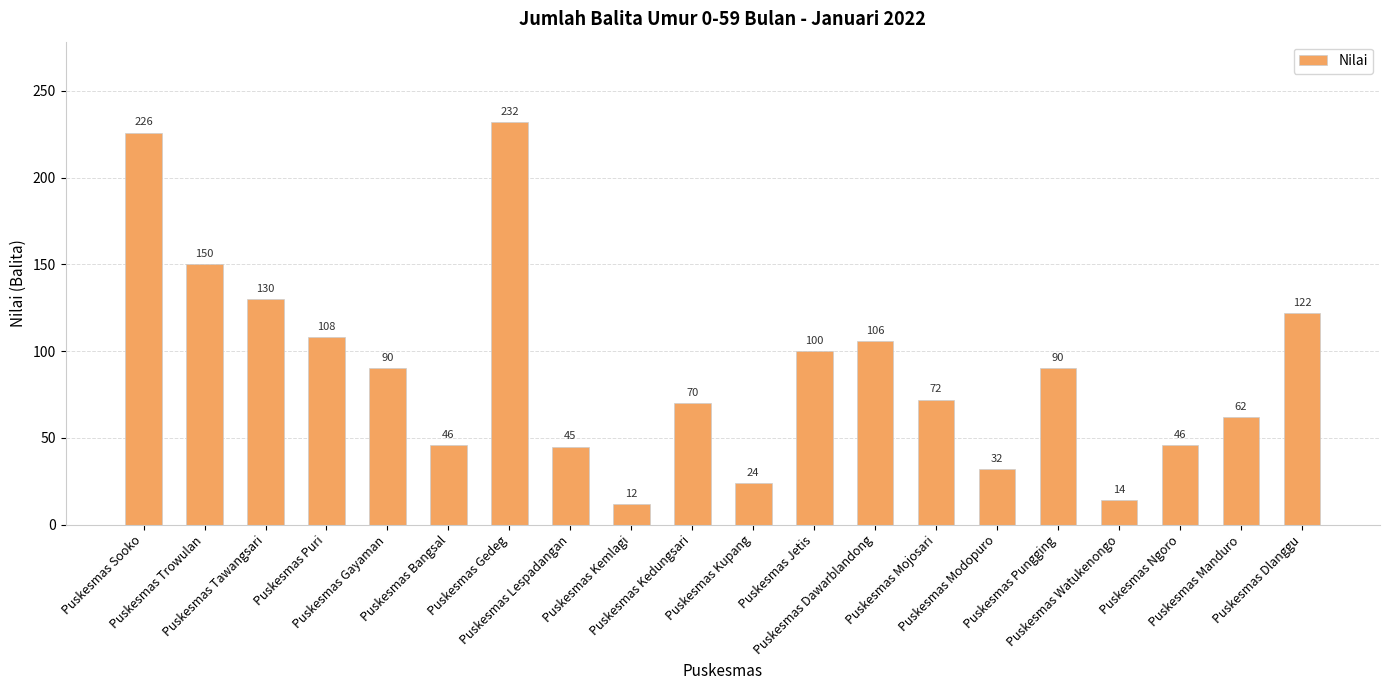

True or false: the data shows 70 at Puskesmas Kedungsari.

True